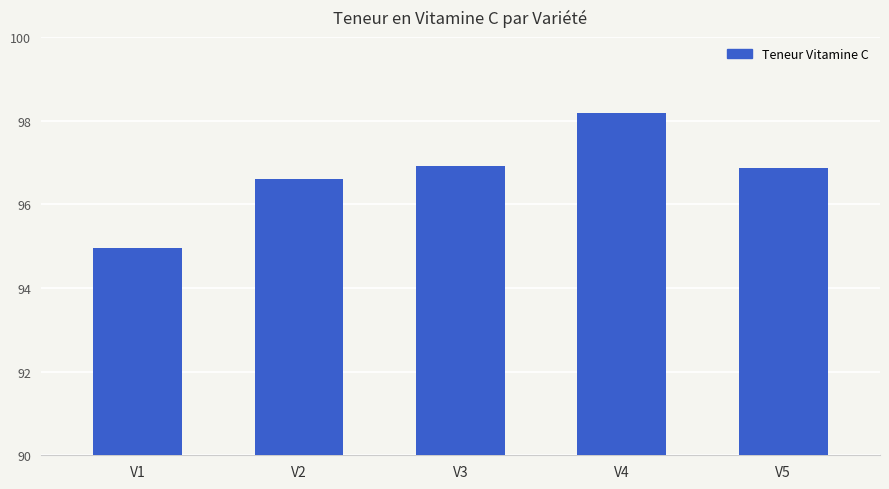

Between V3 and V2, which is larger?

V3